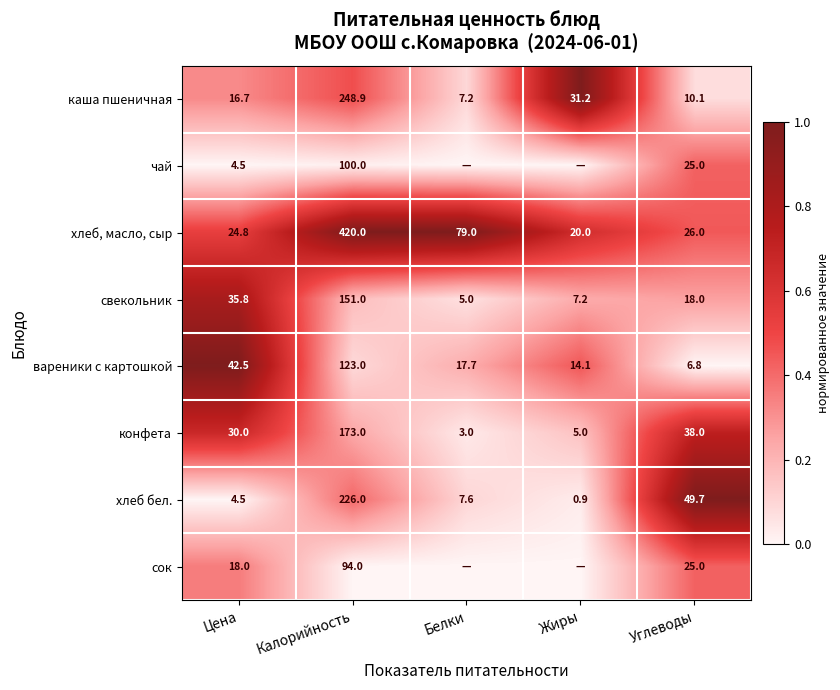

What is the difference between the highest and lowest values at Калорийность?

326.0